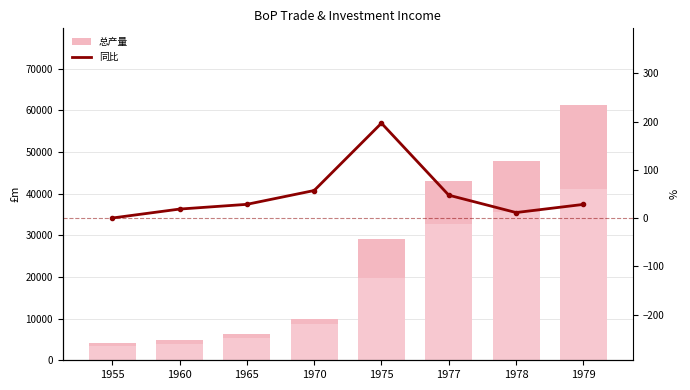

What is the sum of all BOP Exports + Inc Credits values?

206204.0